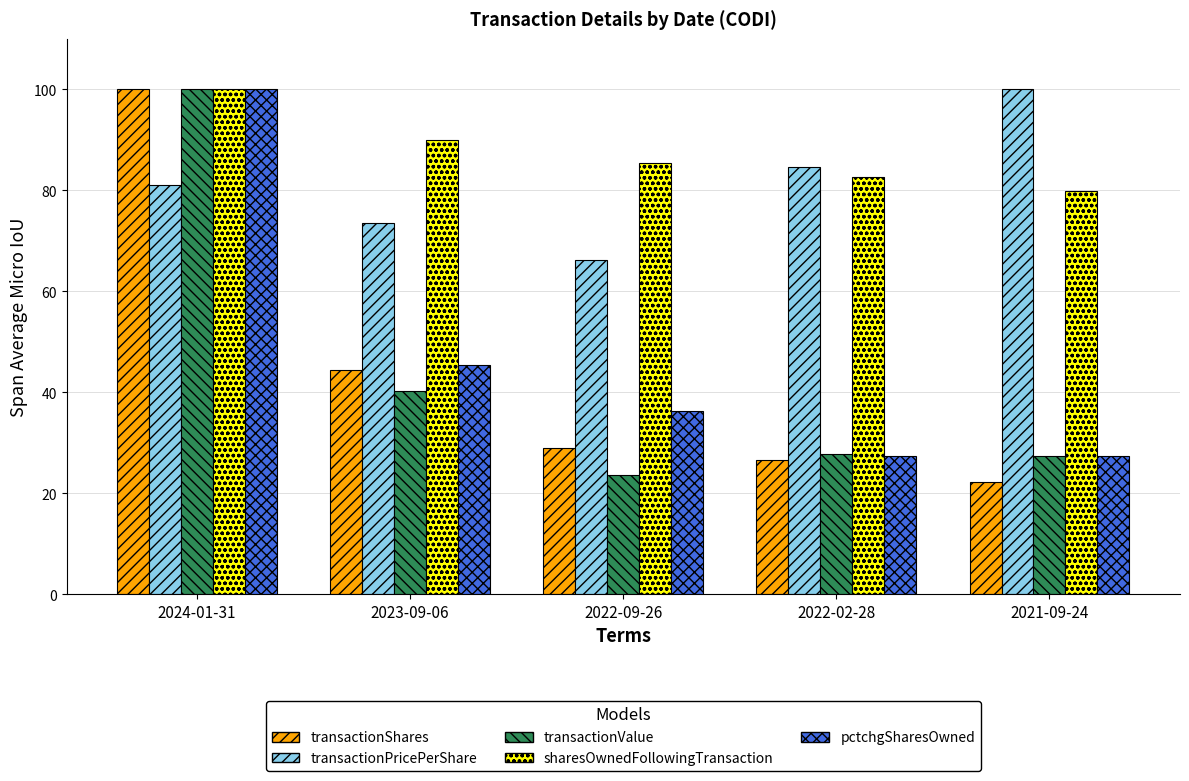

At which label is transactionValue closest to 61?

2023-09-06